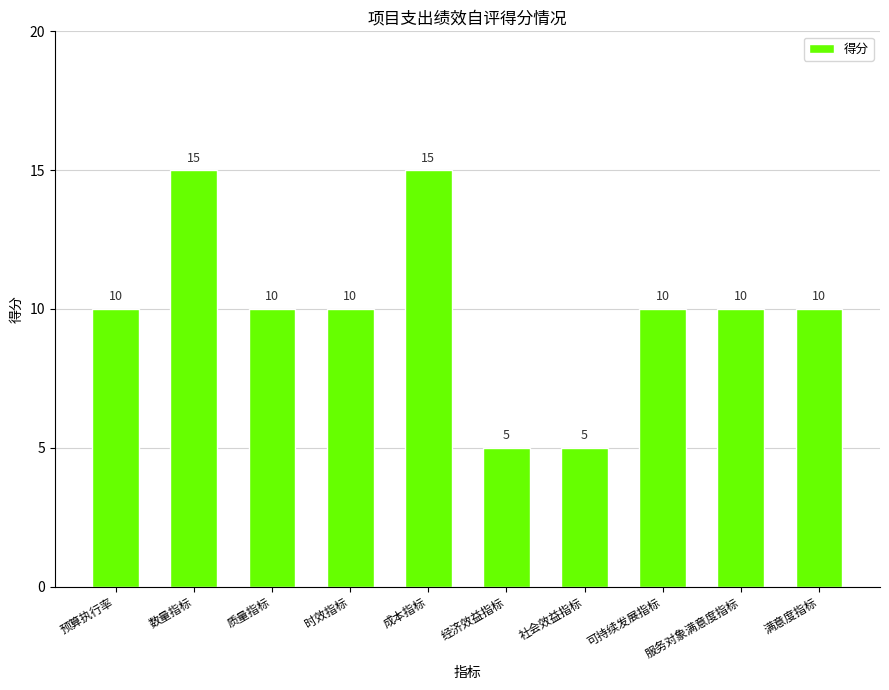

Count the values in the range 10 to 11.

6